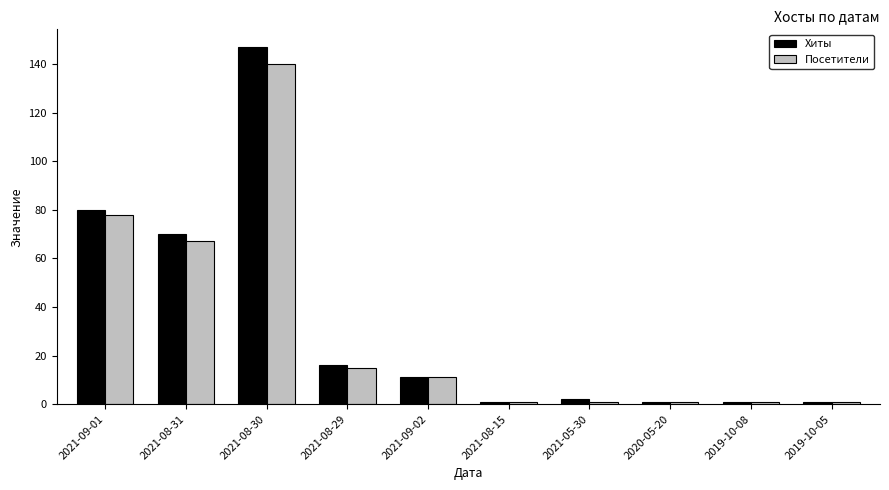

Between 2021-08-30 and 2021-09-02, which series saw the biggest shift?

Хиты